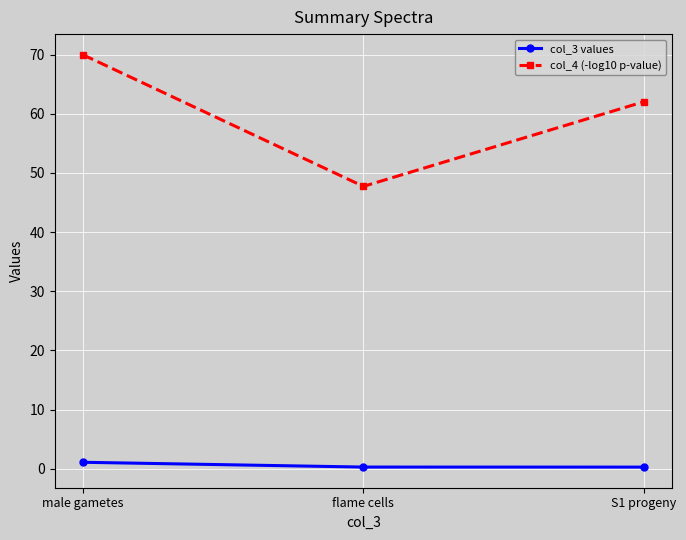

What is the average value of the col_4 (-log10 p-value) series?

59.9